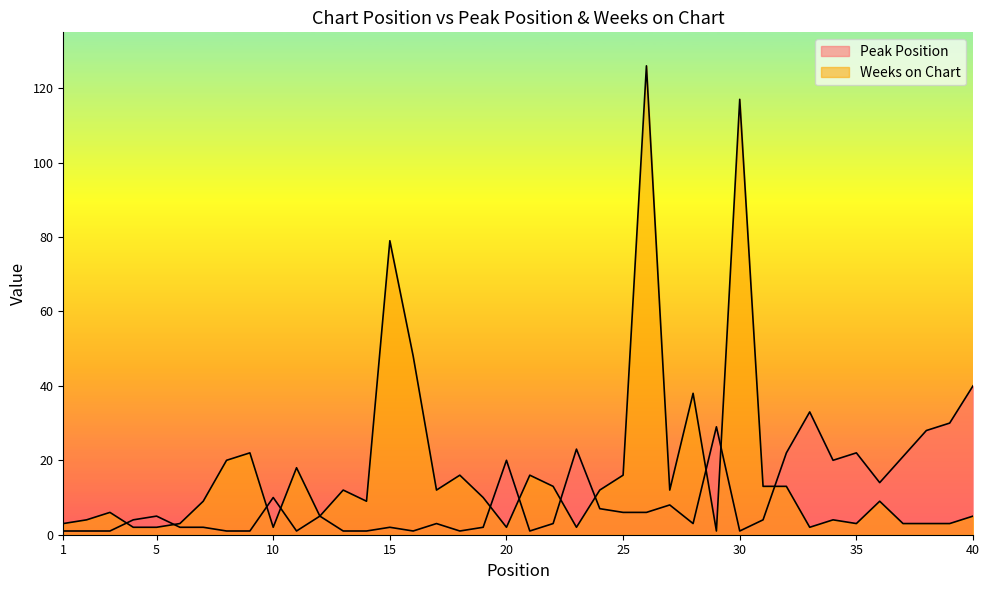

True or false: Weeks on Chart has a value of 17 at 16.

False